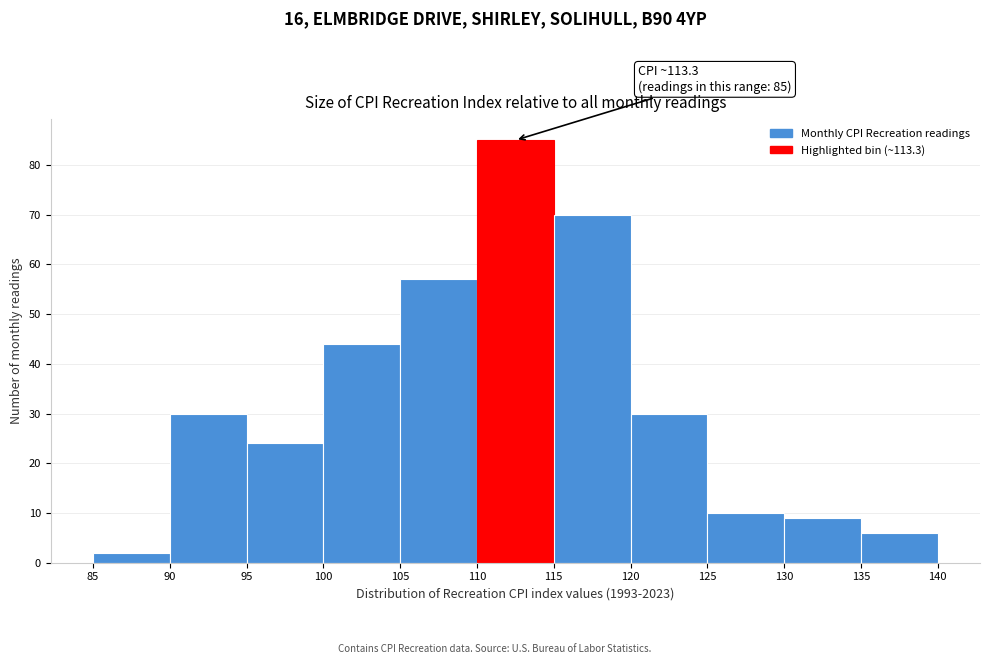

Which range on the x-axis has the tallest bar?

110 to 115